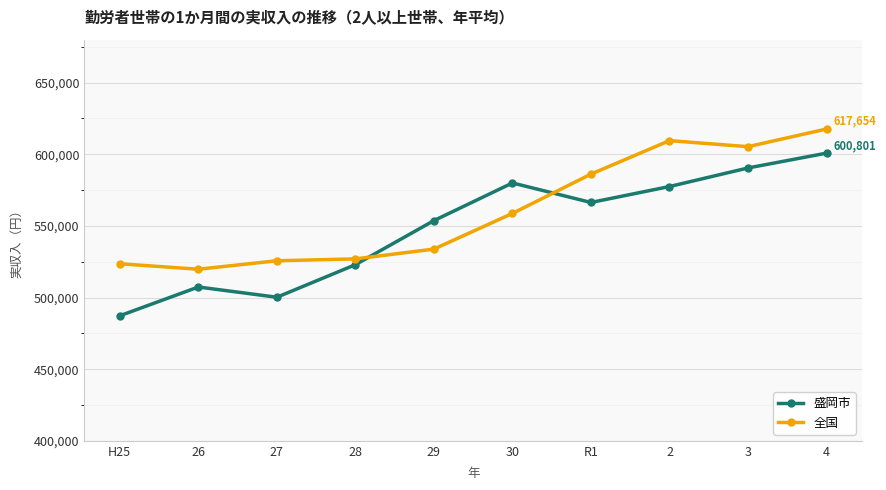

Which series has the largest range (max minus min)?

盛岡市